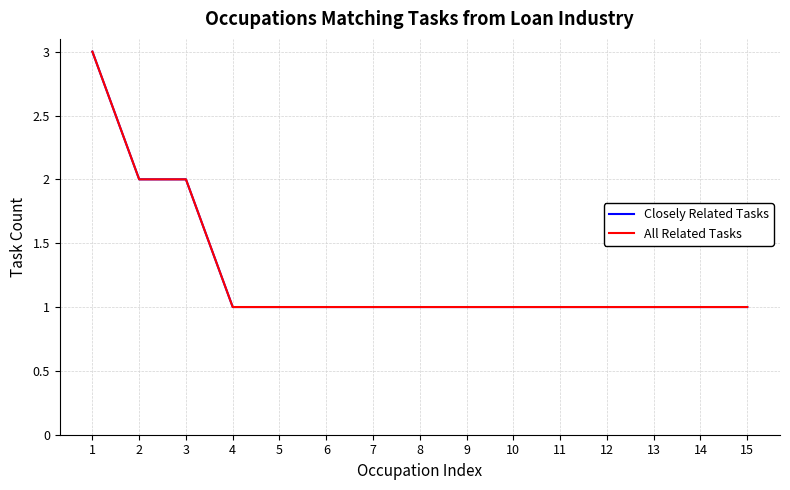

What is the approximate value of All Related Tasks at 8?

1